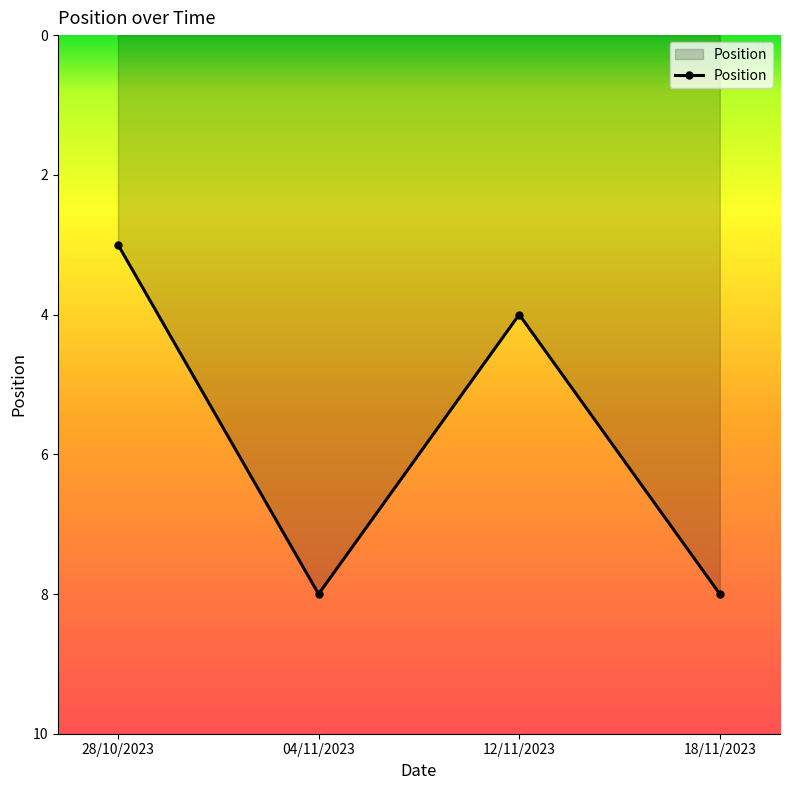

The value at 12/11/2023 is 4. True or false?

True